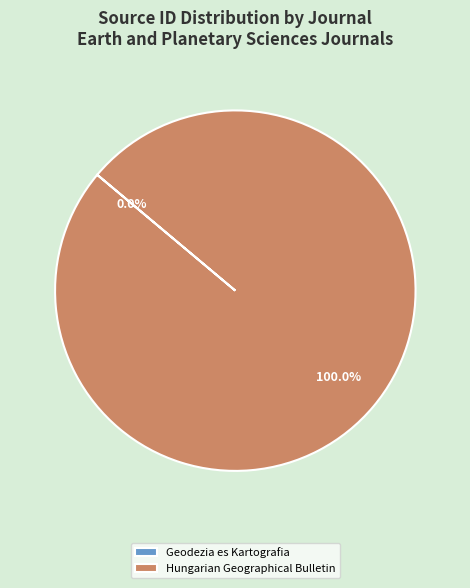

Does Hungarian Geographical Bulletin represent more than half of the total?

Yes